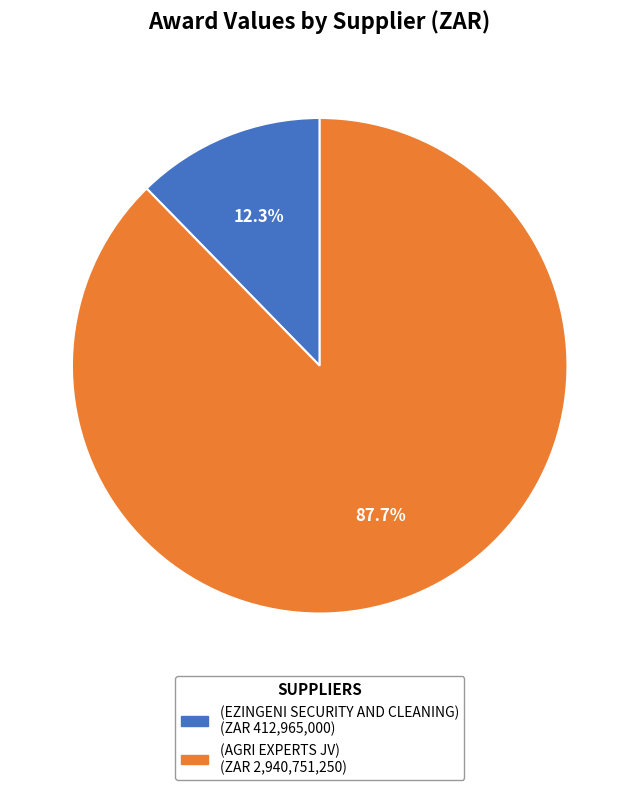

Is the sum of (AGRI EXPERTS JV) and (EZINGENI SECURITY AND CLEANING) greater than half?

Yes